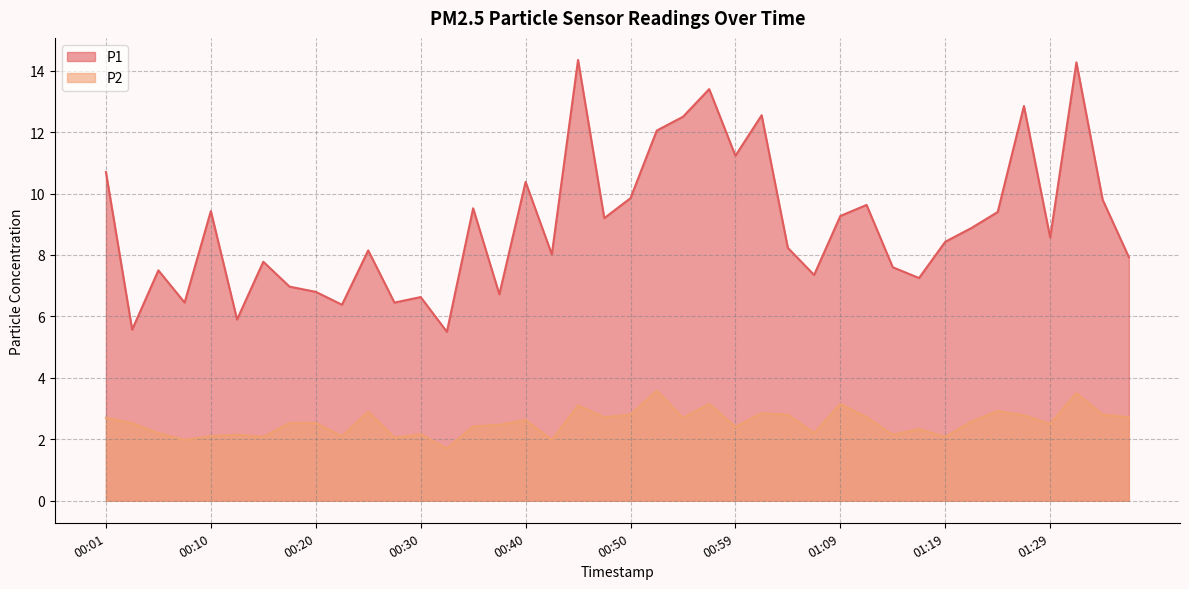

What is the total value across all series at 01:26?

15.6